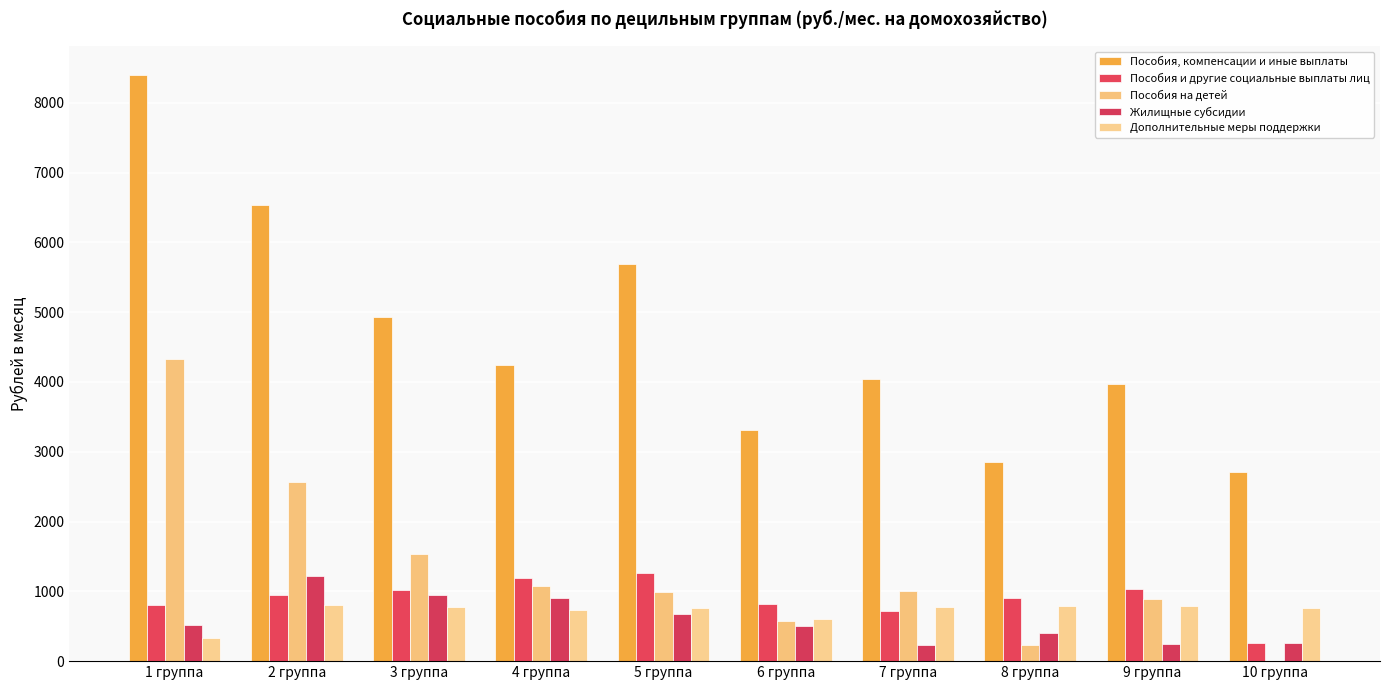

Count the number of data series in this chart.

5